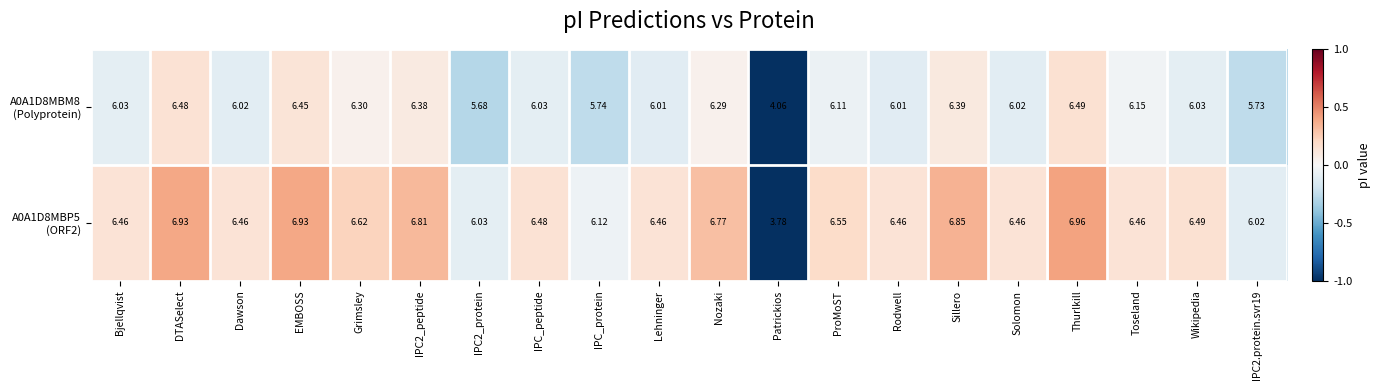

At which category does the chart reach its minimum across all series?

Patrickios